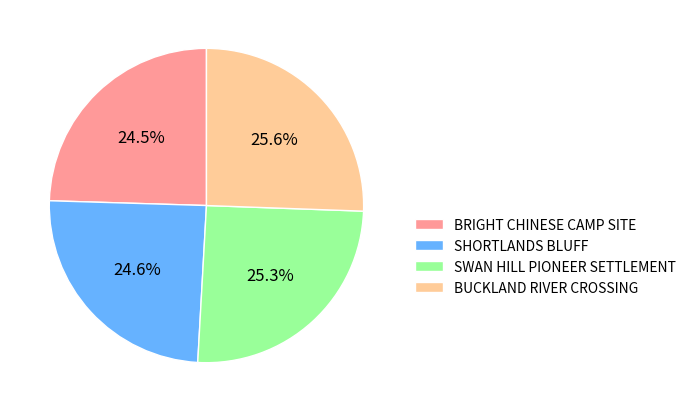

Do SWAN HILL PIONEER SETTLEMENT and BUCKLAND RIVER CROSSING together represent more than half of the pie?

Yes